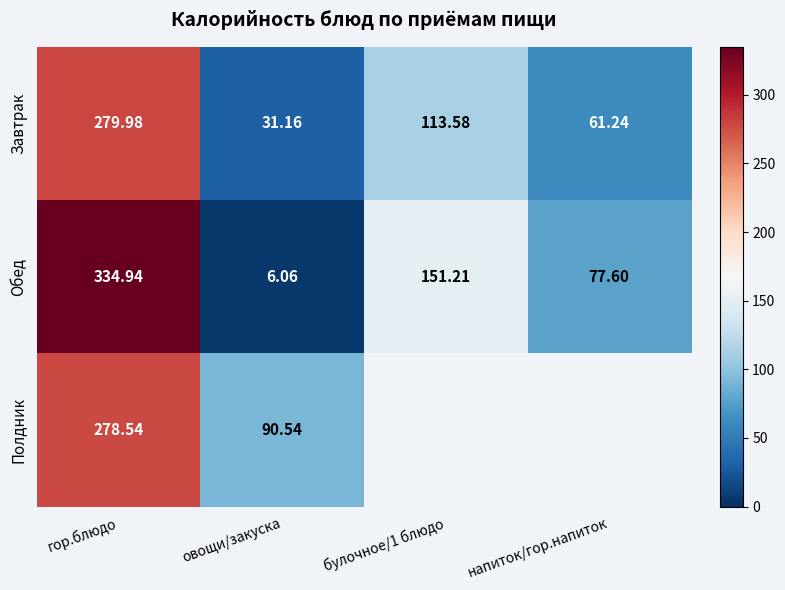

What is the total value across all series at овощи/закуска?

127.8